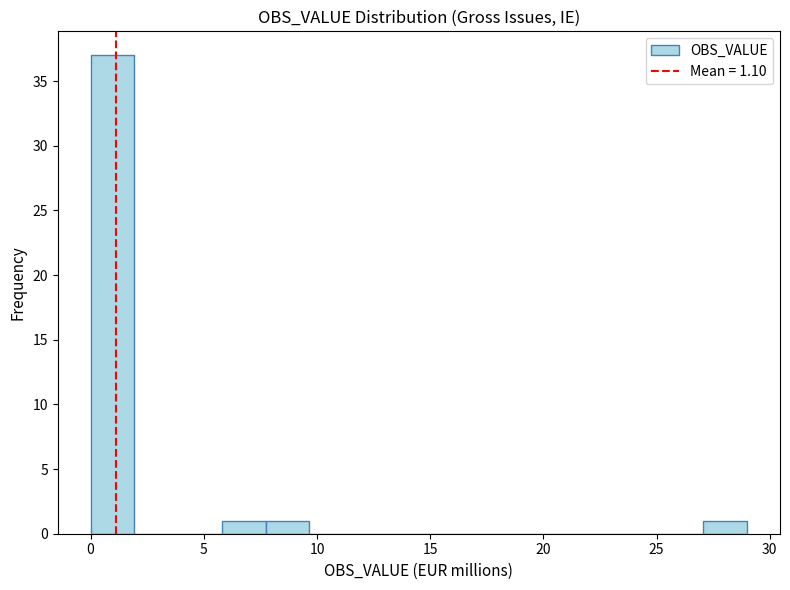

Around what value on the x-axis is the tallest bar? Give the approximate position of its centre, as read against the axis.

1.0